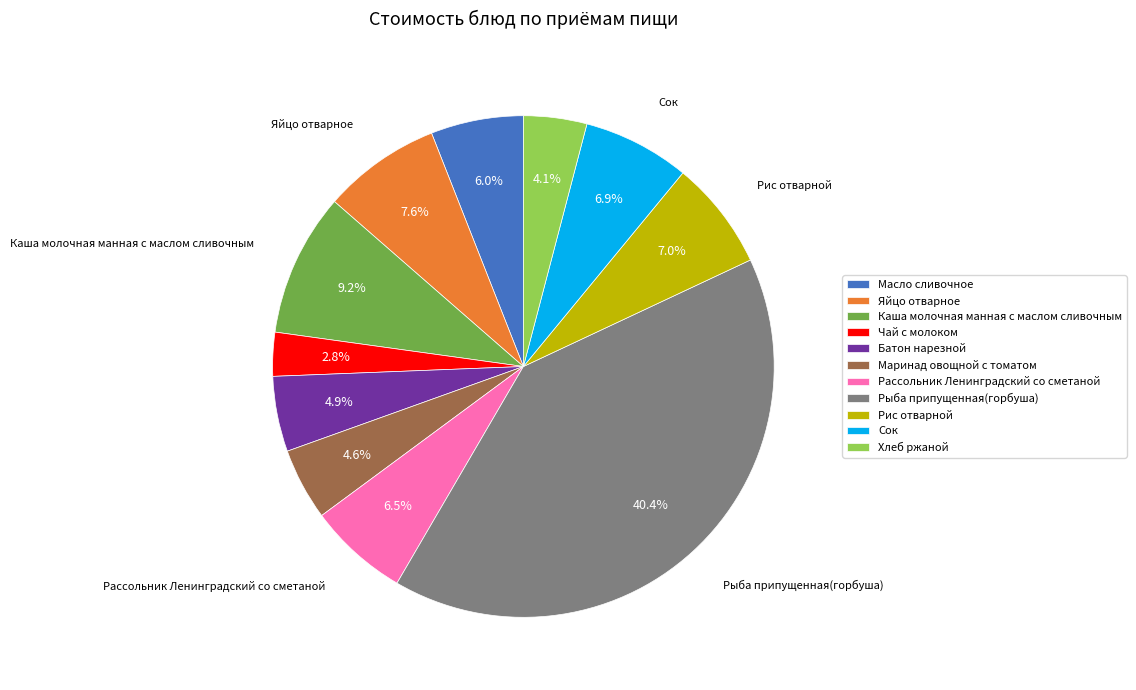

What is the smallest slice in the pie chart?

Чай с молоком